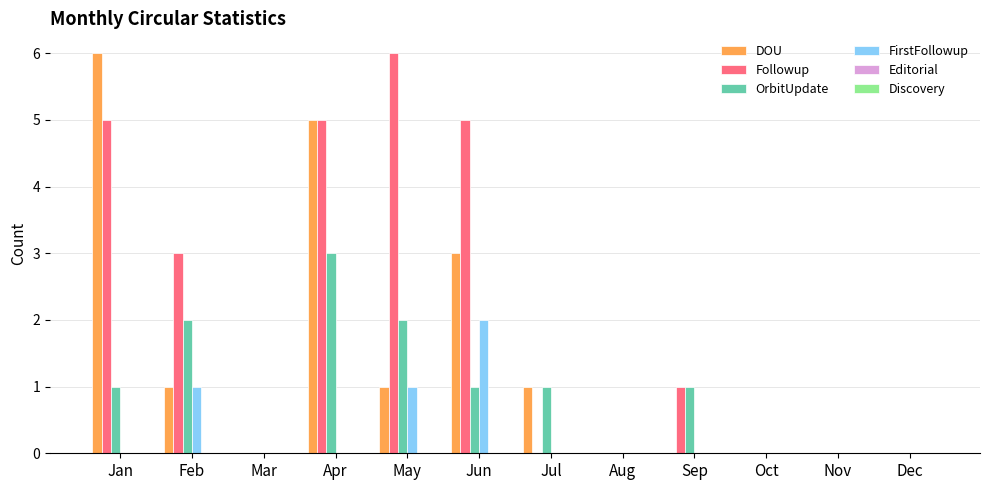

What is the maximum value shown in the chart?

6